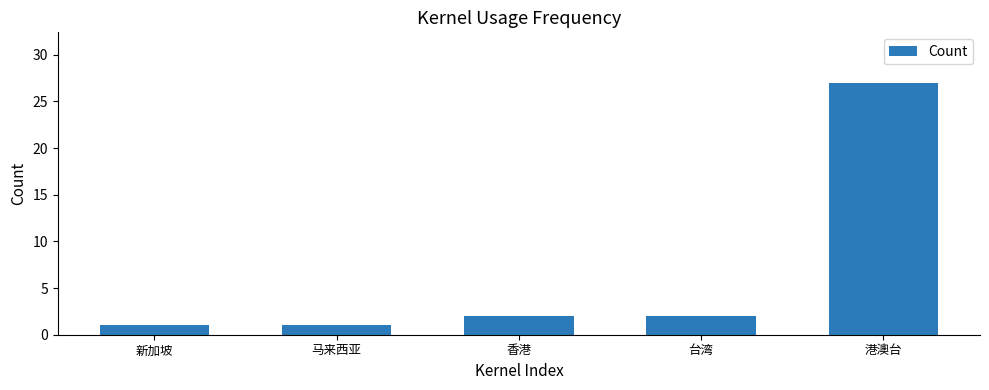

The chart shows a value of 3 at 台湾. True or false?

False